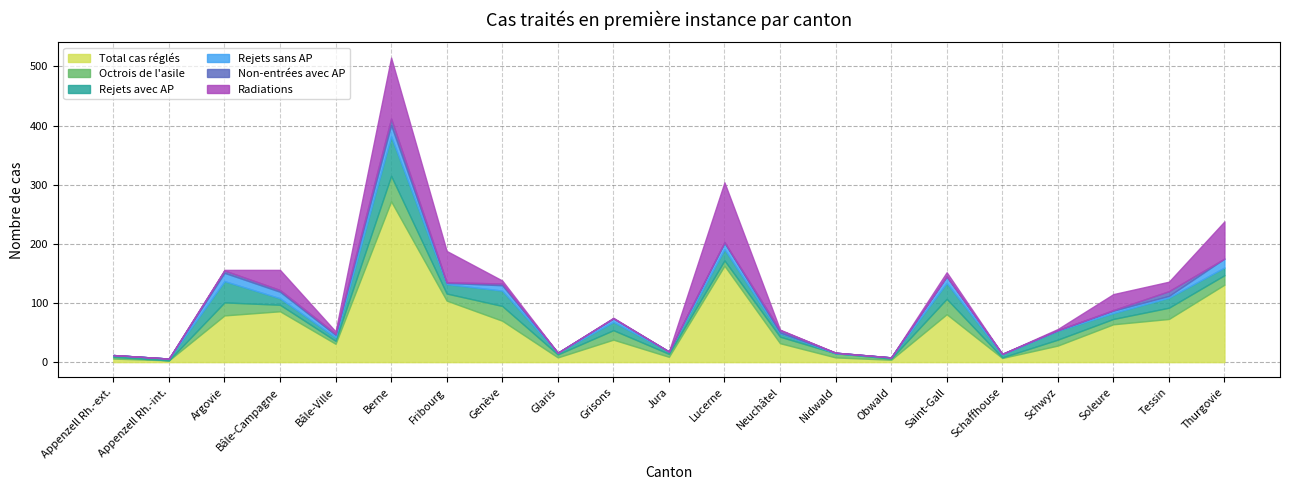

The value of Total cas réglés at Fribourg is 56. True or false?

False